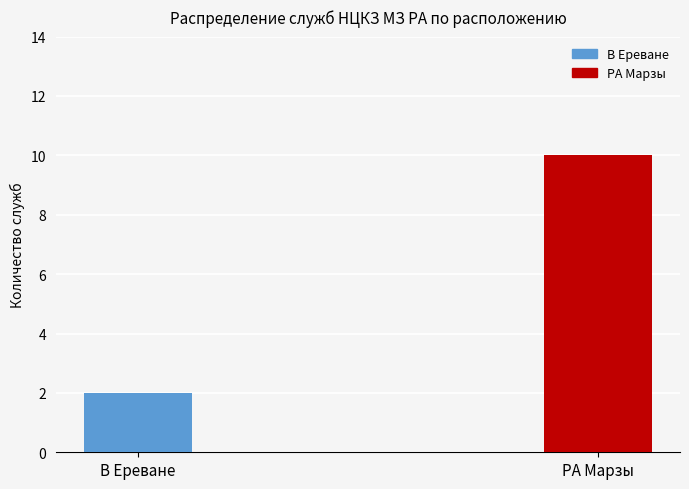

Reading right to left, extract all data points from this chart.

РА Марзы=10	В Ереване=2